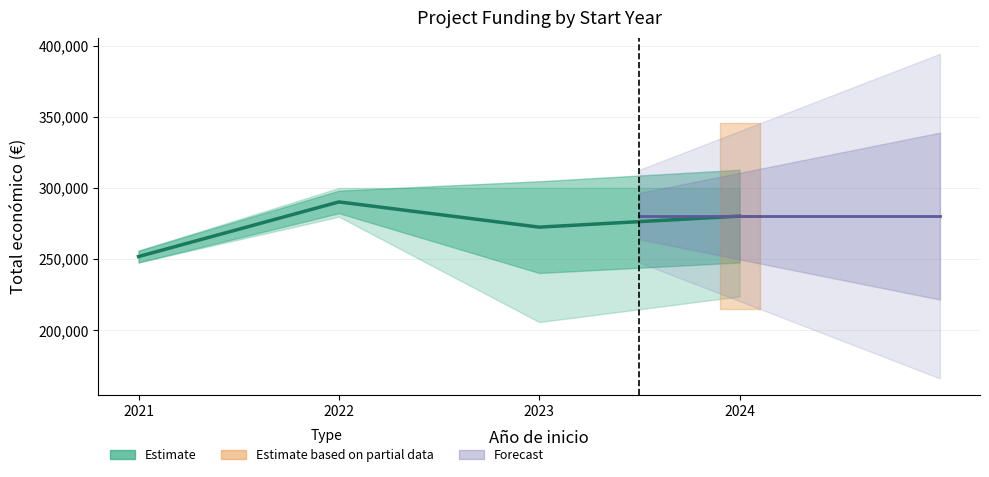

At which category does the data reach its first local valley?

2023